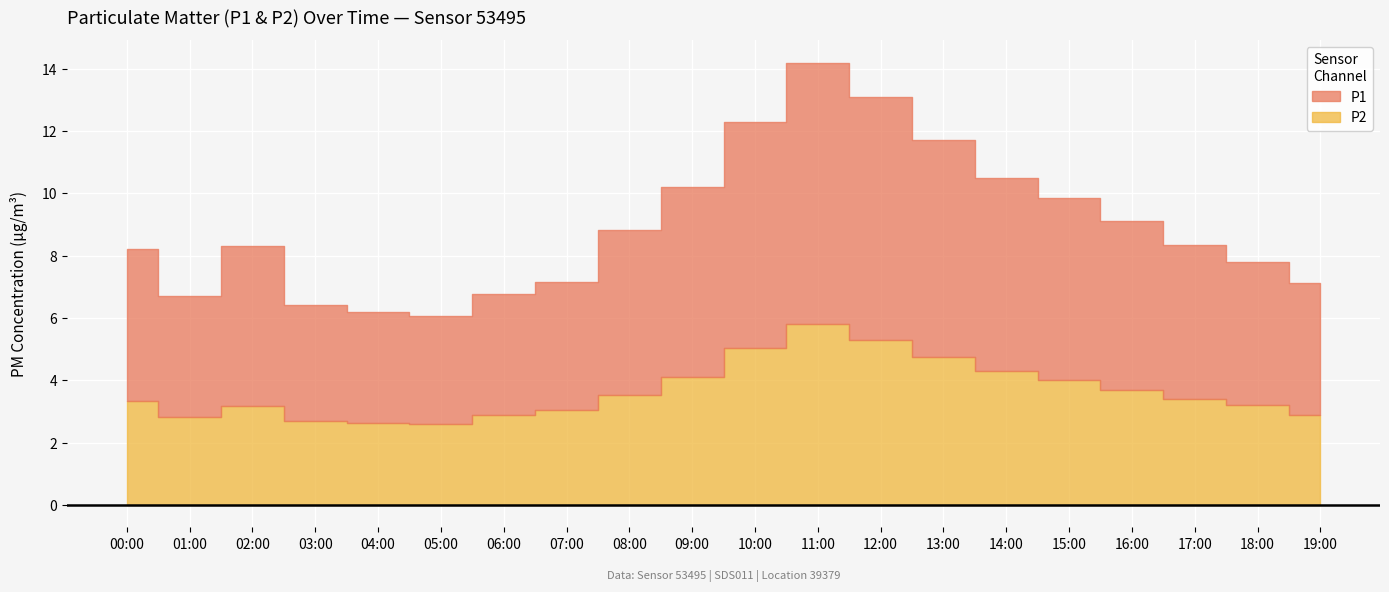

How many data points does each series have?

20